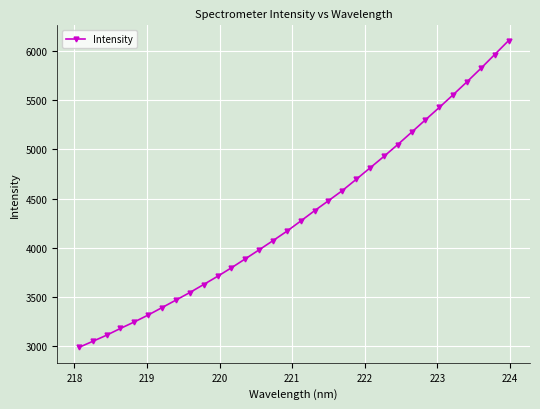

How many distinct data groups are displayed?

1